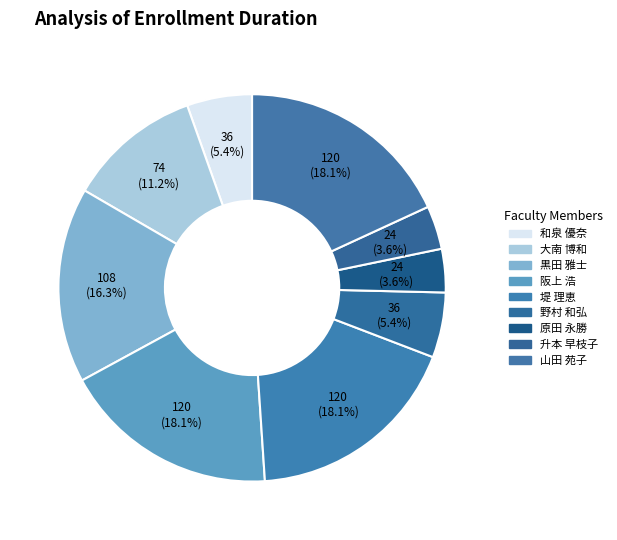

How many slices are in this pie chart?

9